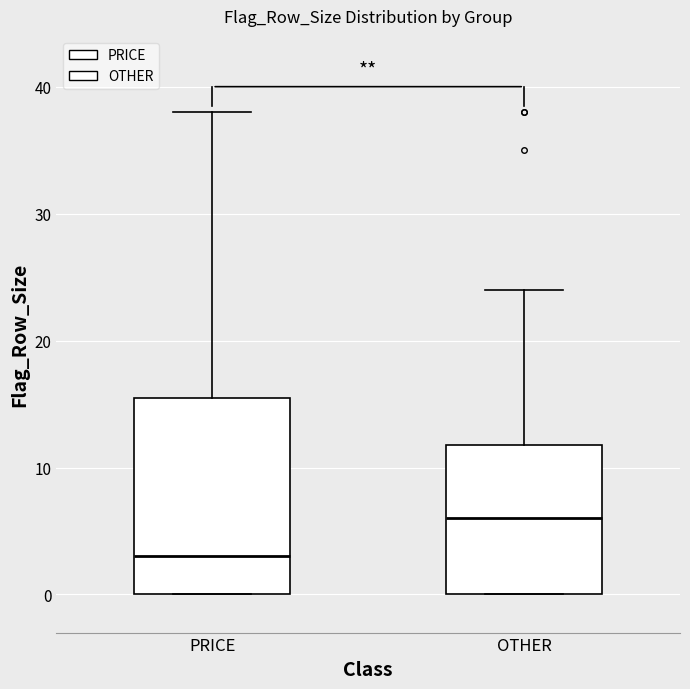

Reading left to right, read every box against the y-axis: the position of its median line, the range the box covers, and the ends of its whiskers. The values are not printed on the chart, so give them approximately, as read against the axis.

PRICE: median 3, box 0 to 16, whiskers 0 to 38
OTHER: median 6, box 0 to 12, whiskers 0 to 24